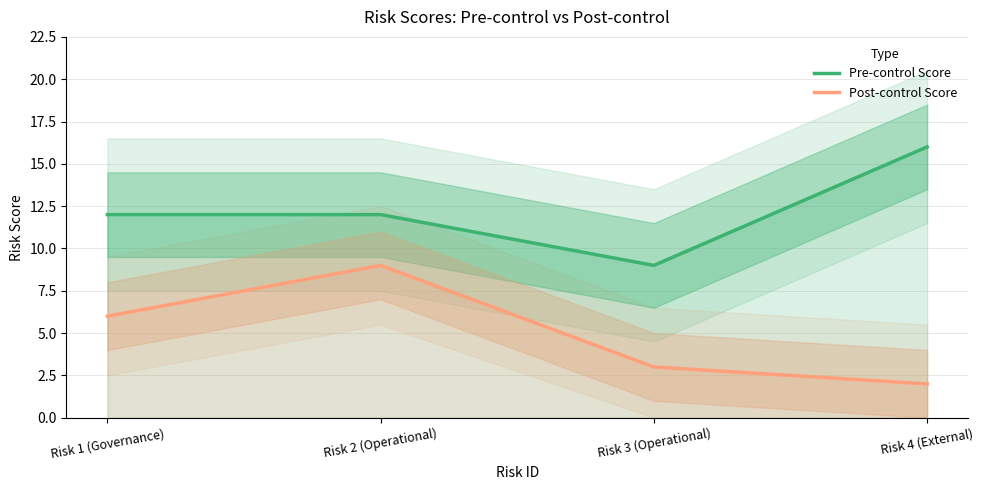

How many interior local peaks does the Post-control Score series have?

1